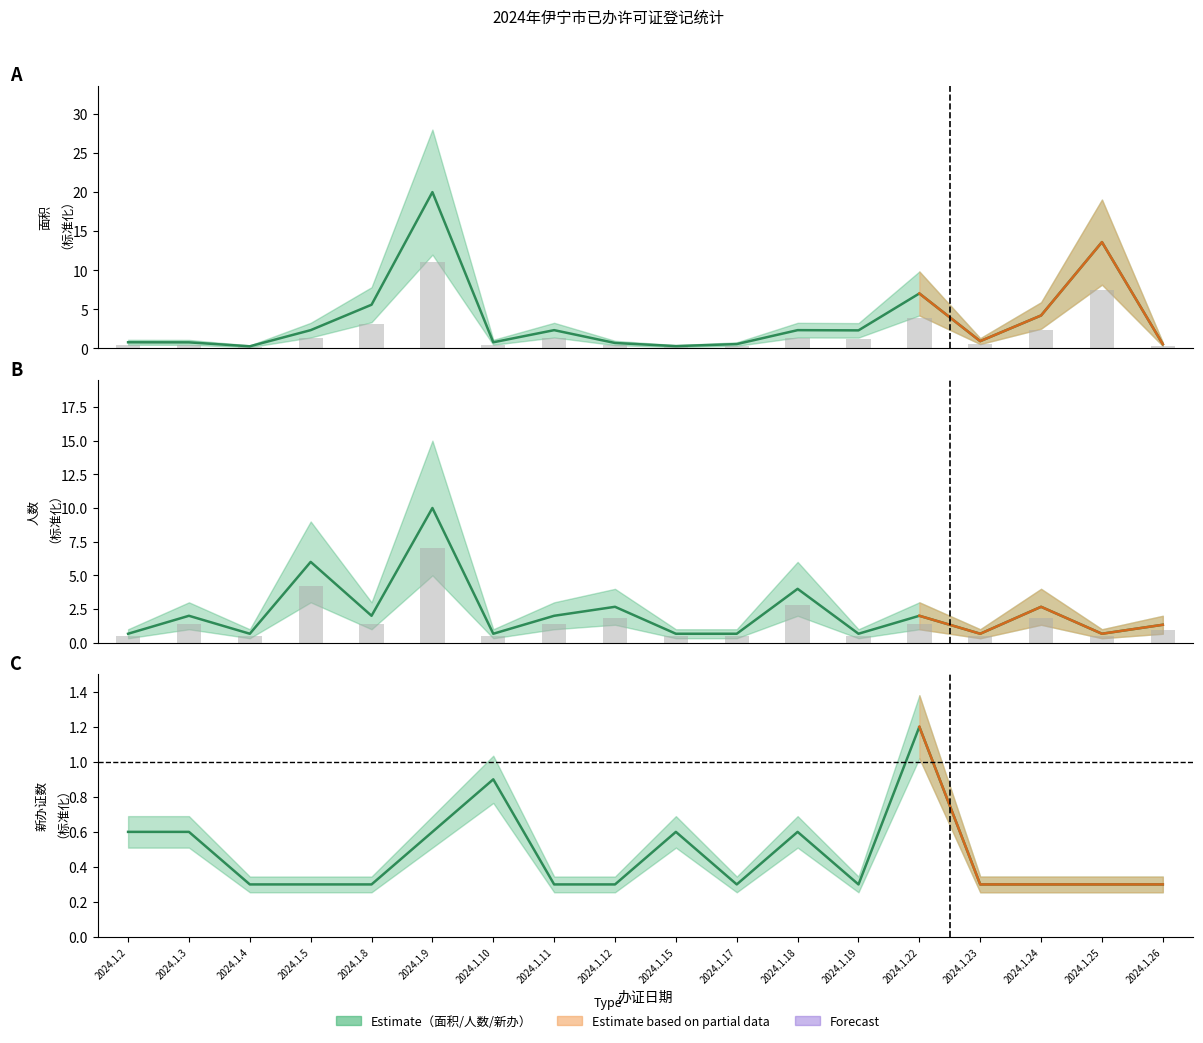

List the series in order of their overall mean, lowest first.

新办数, 人数（人）, 面积（平方米）